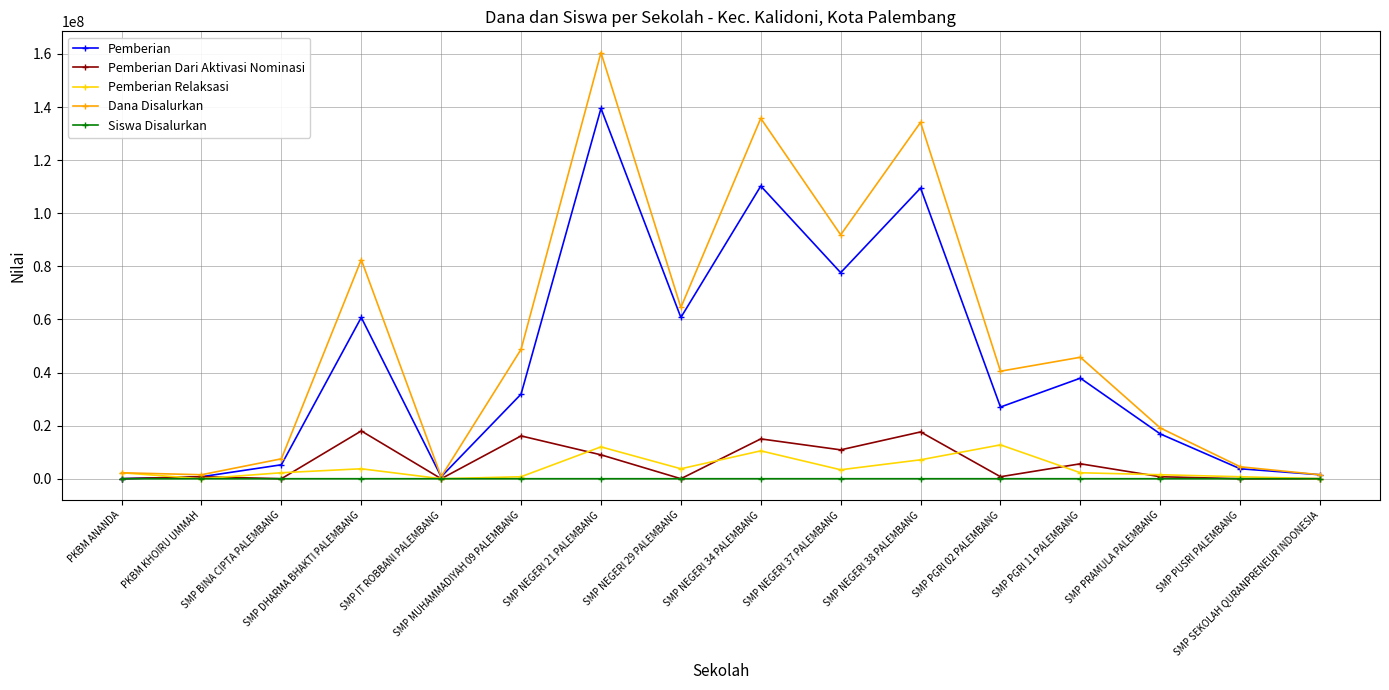

Which series has the largest total across all categories?

Dana Disalurkan